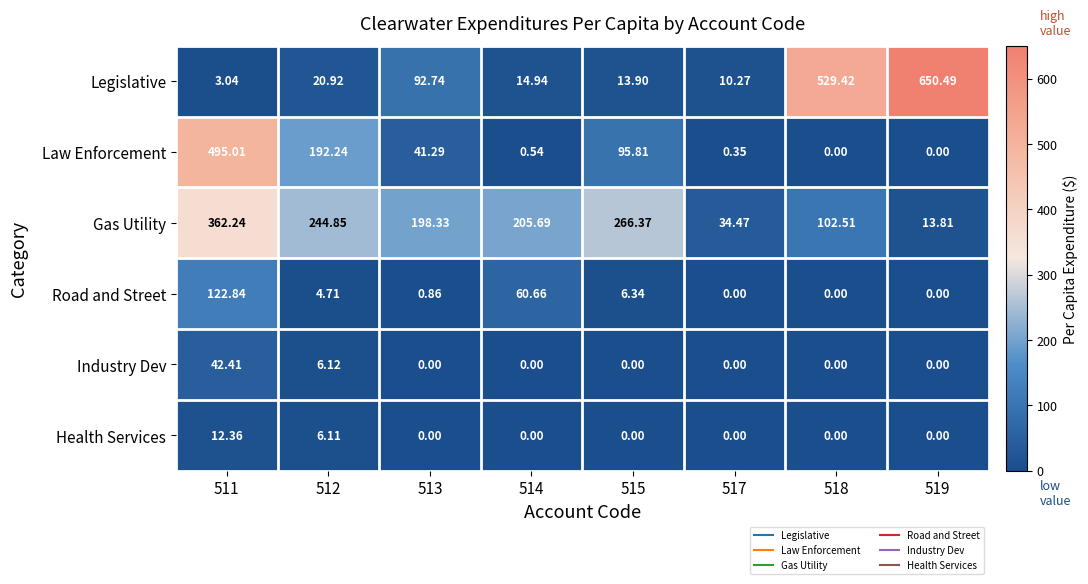

Between 514 and 515, which series saw the biggest shift?

Law Enforcement